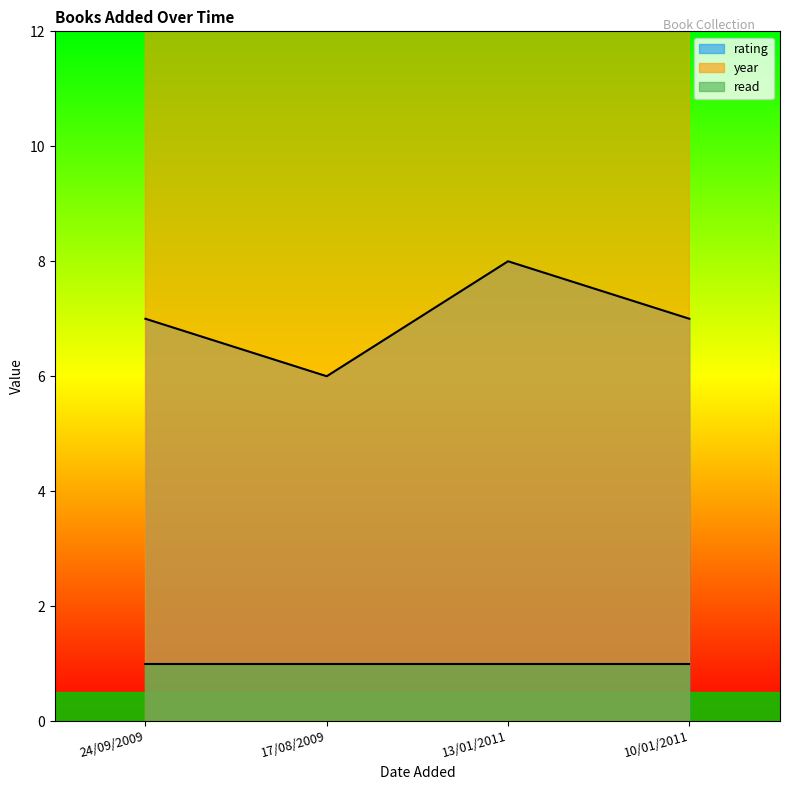

What is the spread (max minus min) of values at 10/01/2011?

2000